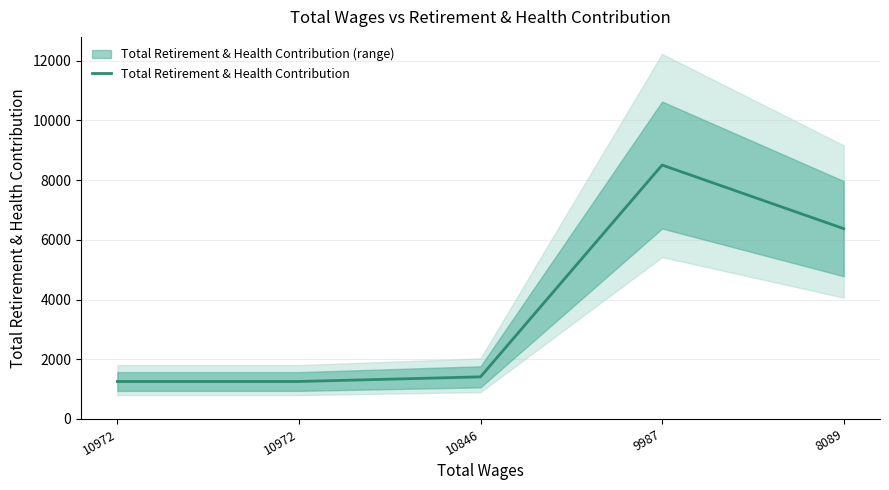

Reading left to right, extract all data points from this chart.

10972=1255	10972=1255	10846=1411	9987=8505	8089=6375